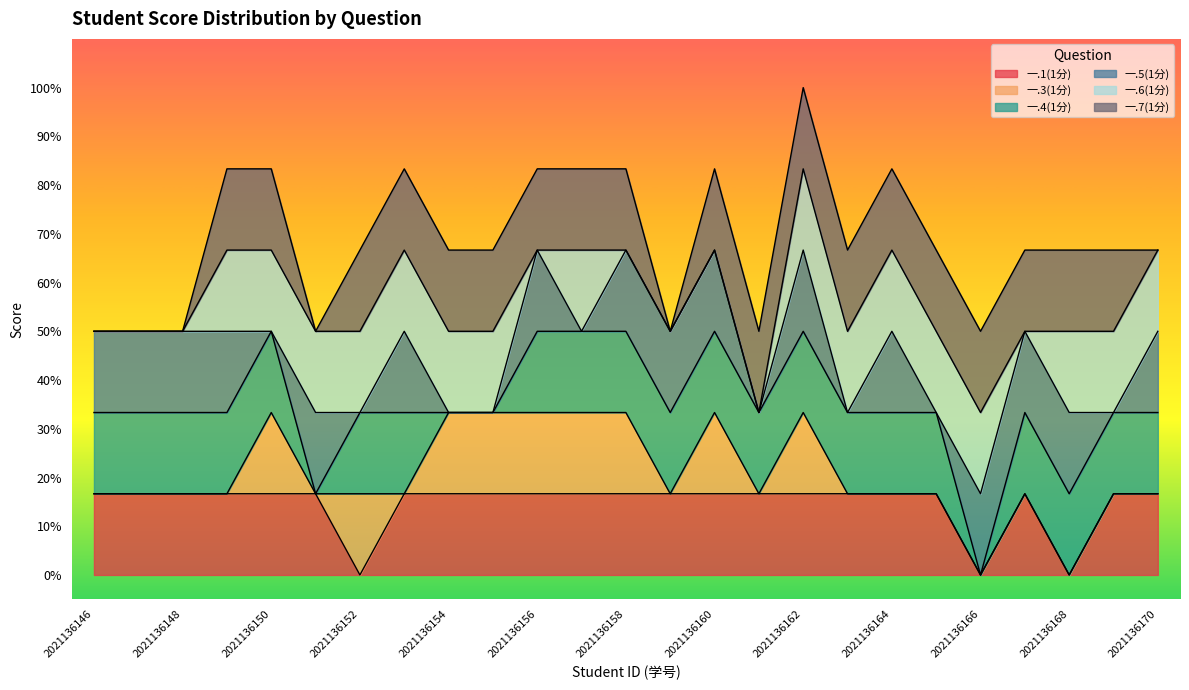

How many lines are shown in the chart?

6